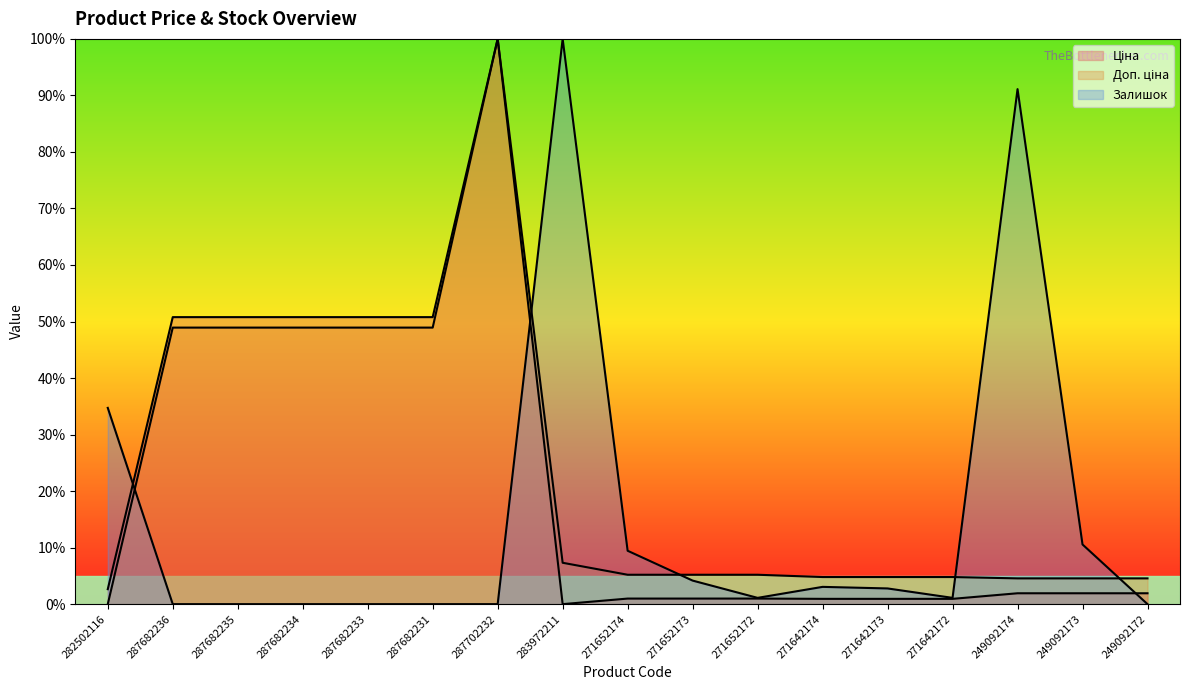

What is the average value of the Ціна series?

21.7